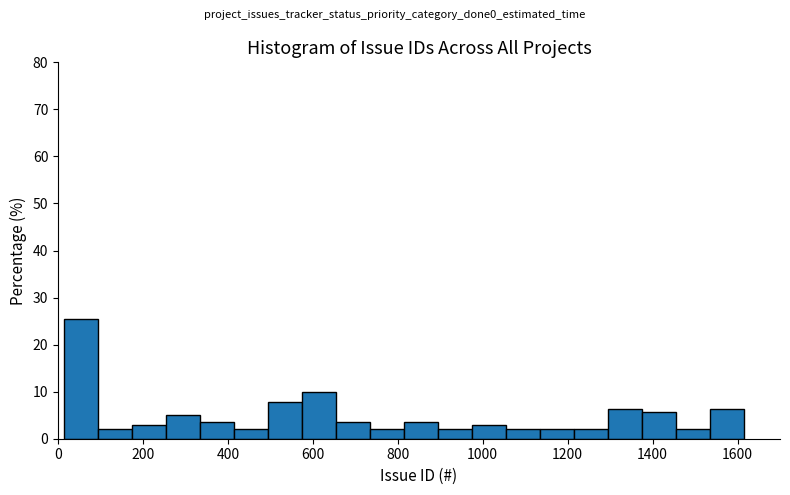

Reading left to right, list every bar in this chart as the range it spans on the x-axis followed by its height. Neither the bar edges nor the heights are printed on the chart, so give them approximately, as read against the axes.

20 to 100: 26
100 to 180: 2
180 to 260: 3
260 to 340: 5
340 to 420: 4
420 to 500: 2
500 to 580: 8
580 to 660: 10
660 to 740: 4
740 to 820: 2
820 to 900: 4
900 to 980: 2
980 to 1060: 3
1060 to 1140: 2
1140 to 1220: 2
1220 to 1300: 2
1300 to 1380: 6
1380 to 1460: 6
1460 to 1540: 2
1540 to 1620: 6